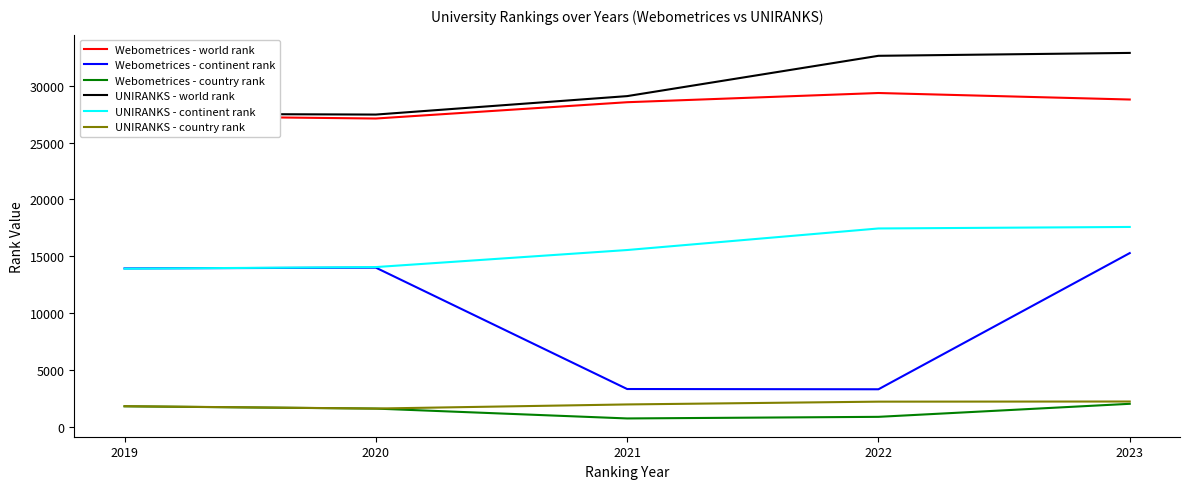

True or false: Webometrices - continent rank and Webometrices - country rank cross at least once.

False